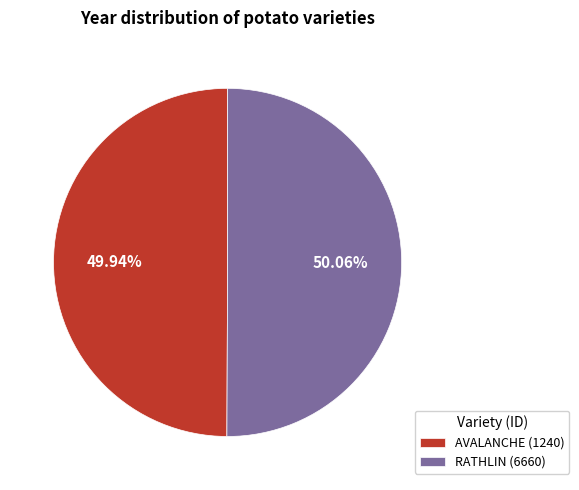

What percentage is the RATHLIN (6660) slice, to the nearest percent?

50%